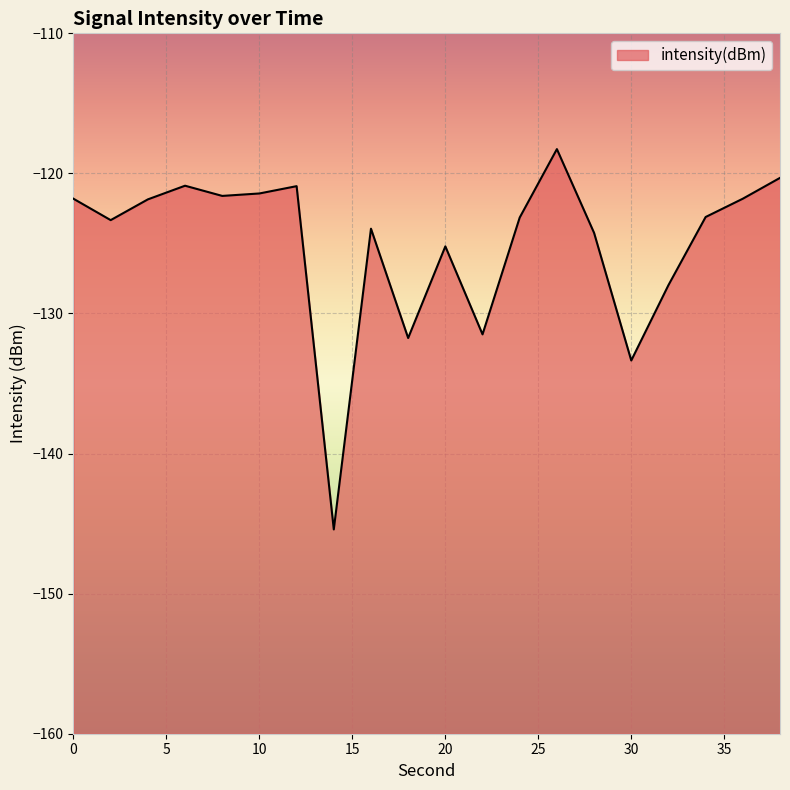

Rank the categories by value from highest to lowest.

26, 38, 6, 12, 10, 8, 36, 0, 4, 34, 24, 2, 16, 28, 20, 32, 22, 18, 30, 14